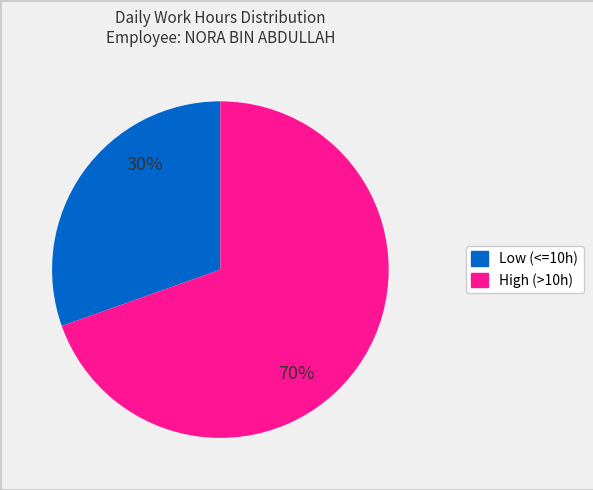

Is there a majority slice in this chart?

Yes